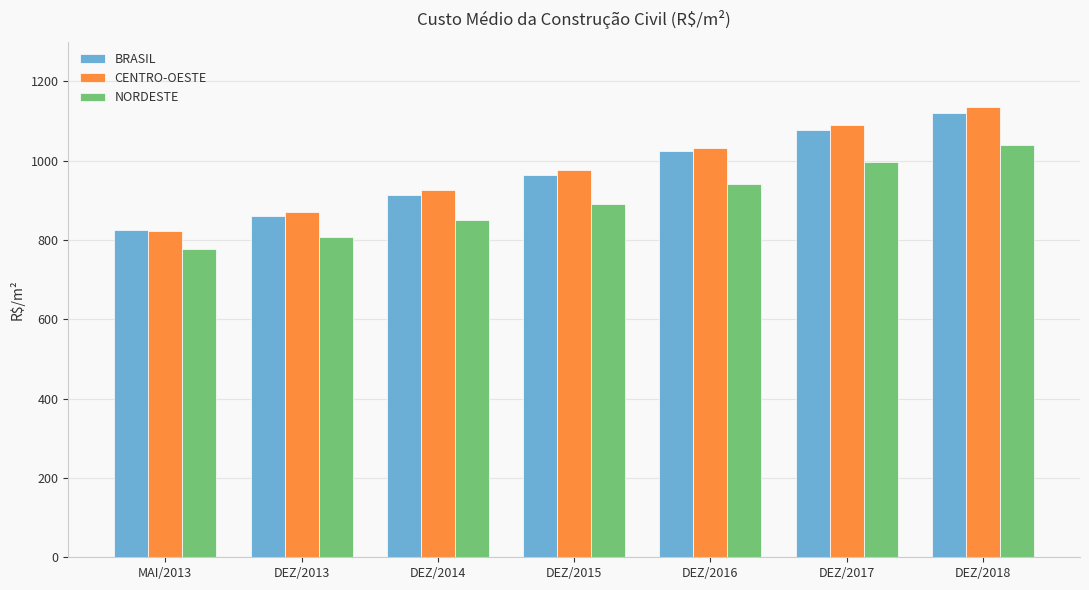

What is the value of the BRASIL bar at the 2nd from the left?

860.1